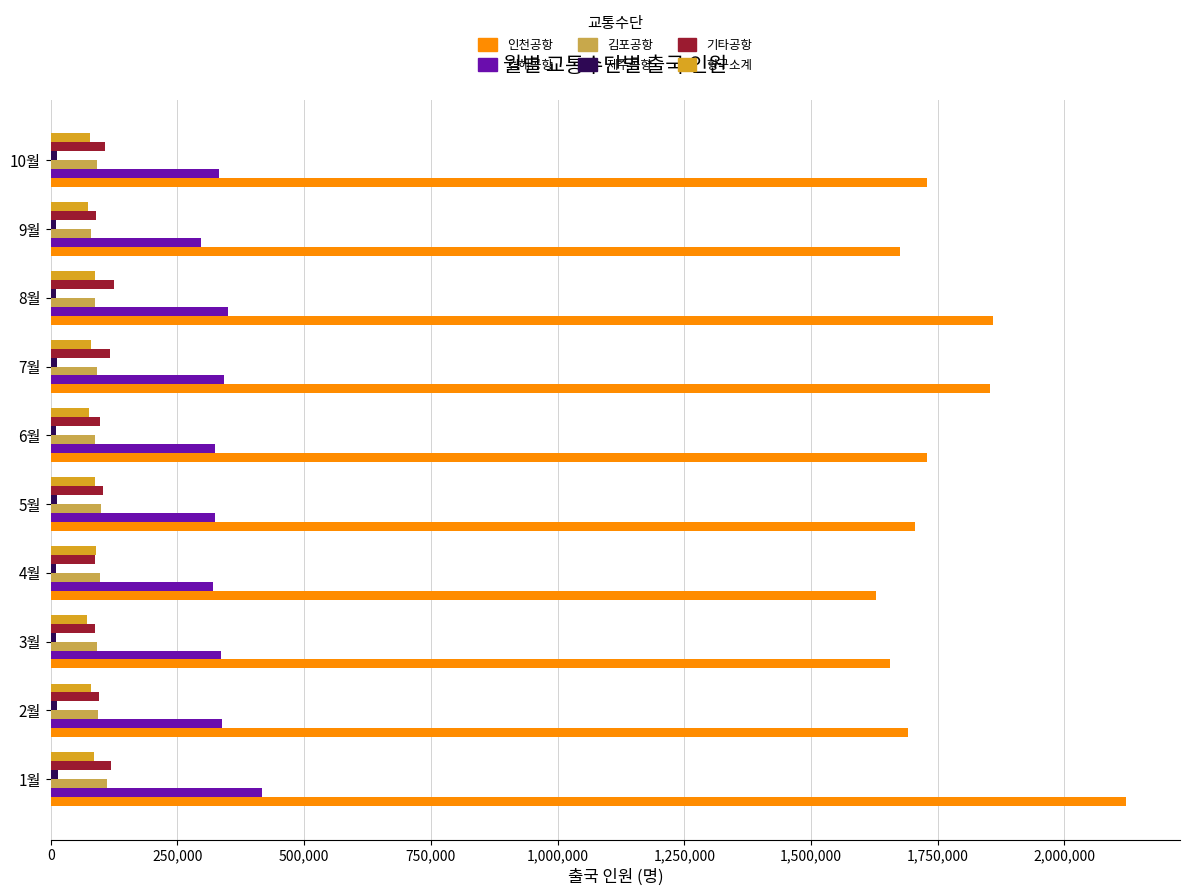

Which series has the largest range (max minus min)?

인천공항